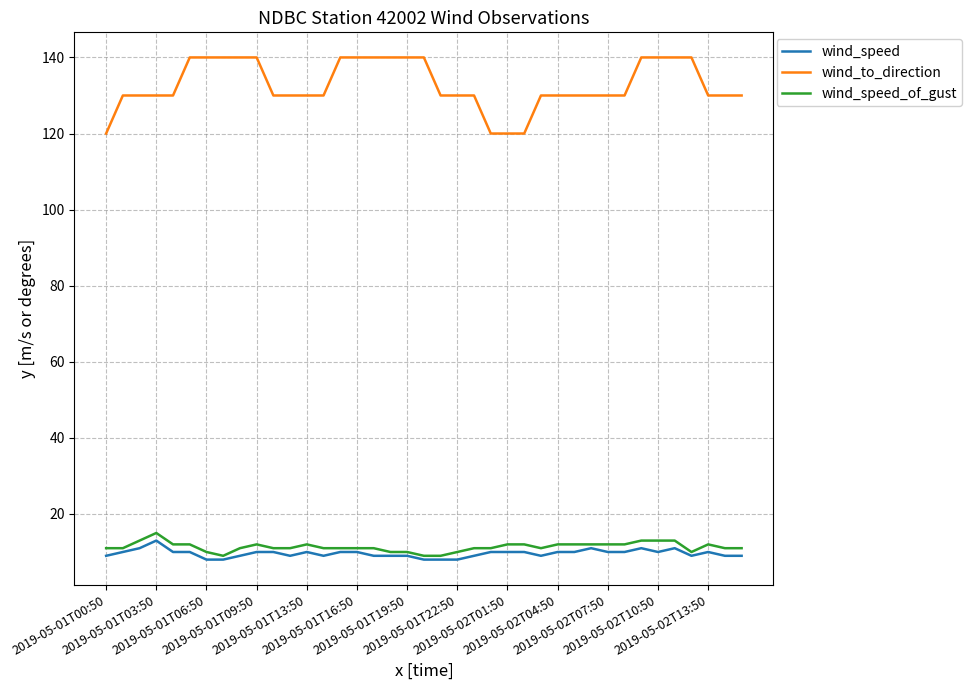

Does the chart have visible grid lines?

Yes